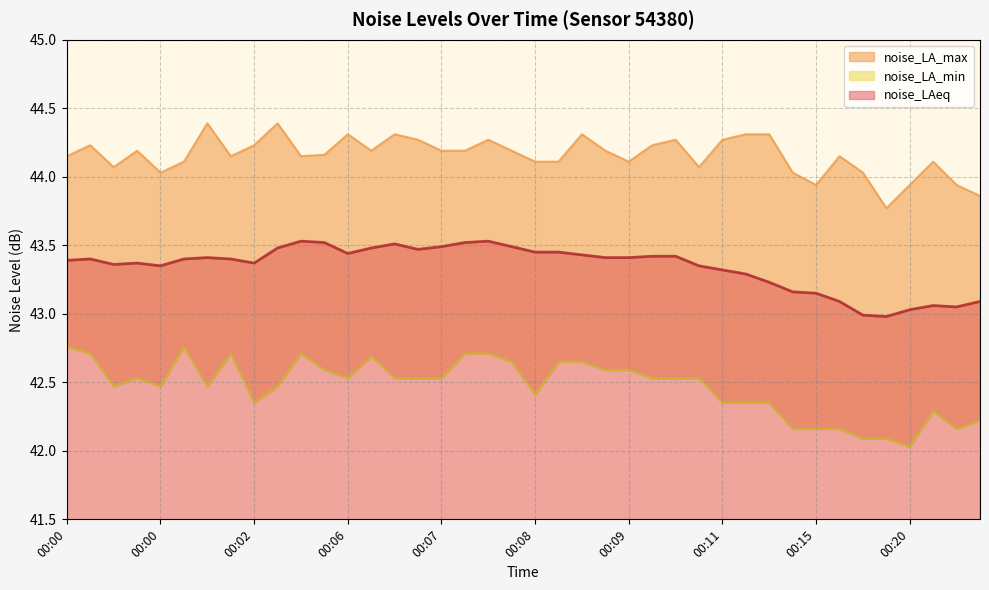

What is the maximum value shown in the chart?

44.4